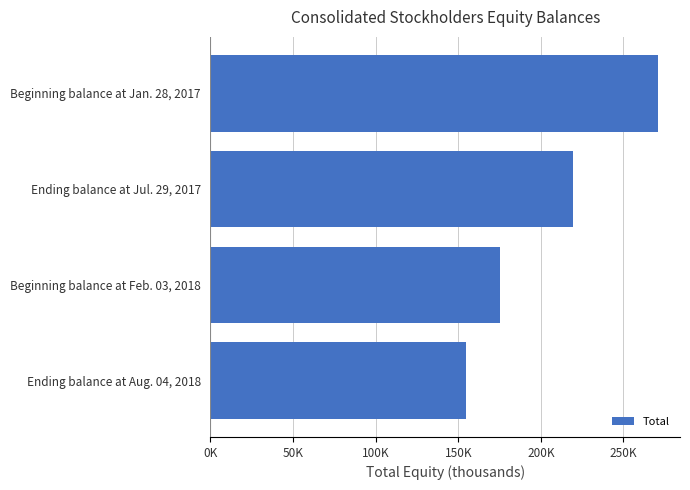

List the labels in order of value, smallest first.

Ending balance at Aug. 04, 2018, Beginning balance at Feb. 03, 2018, Ending balance at Jul. 29, 2017, Beginning balance at Jan. 28, 2017